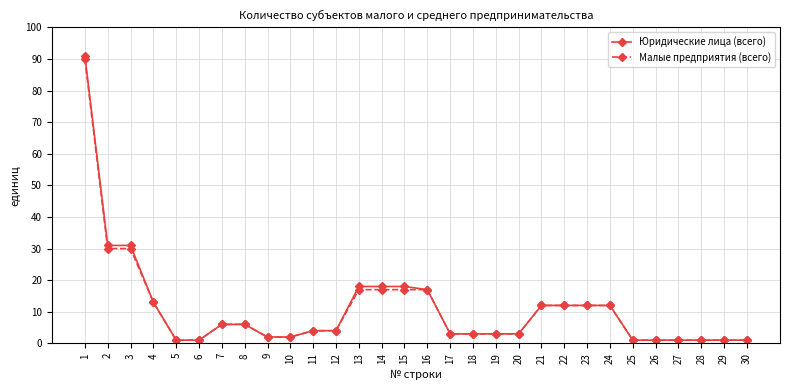

Is it true that Малые предприятия (всего) equals 4 at 14?

False